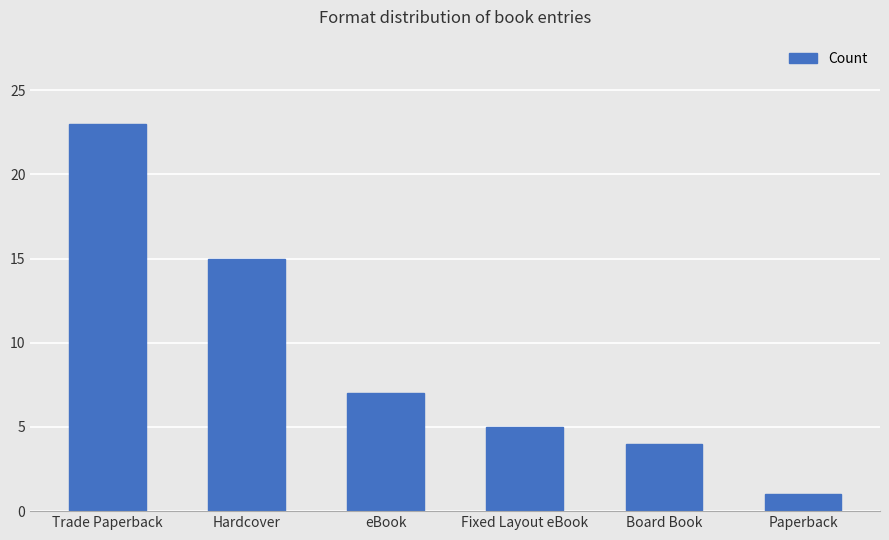

True or false: the data shows 7 at eBook.

True